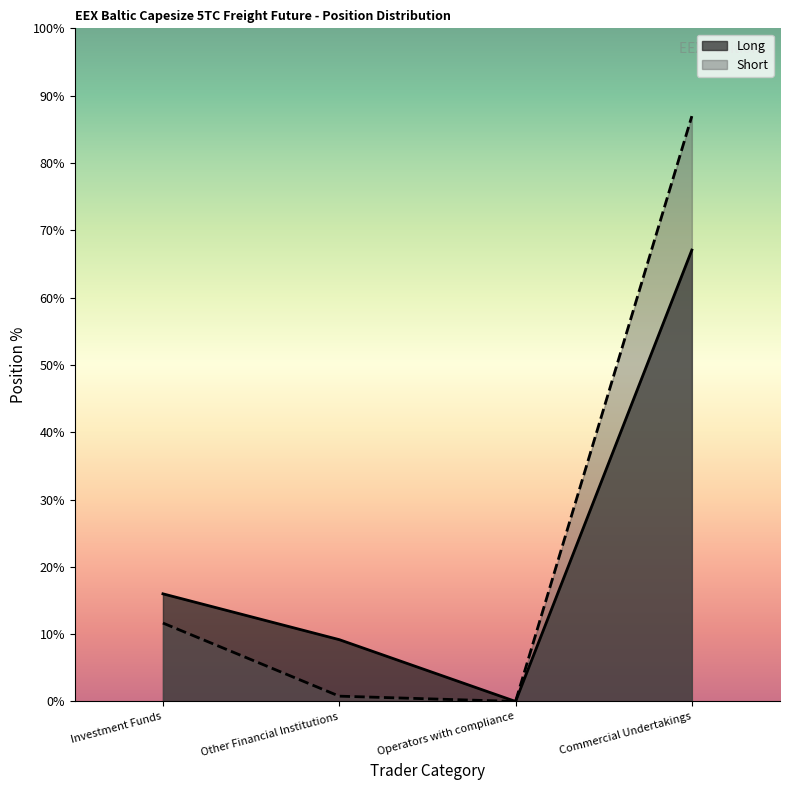

At which label does Long first exceed 5502?

Investment Funds